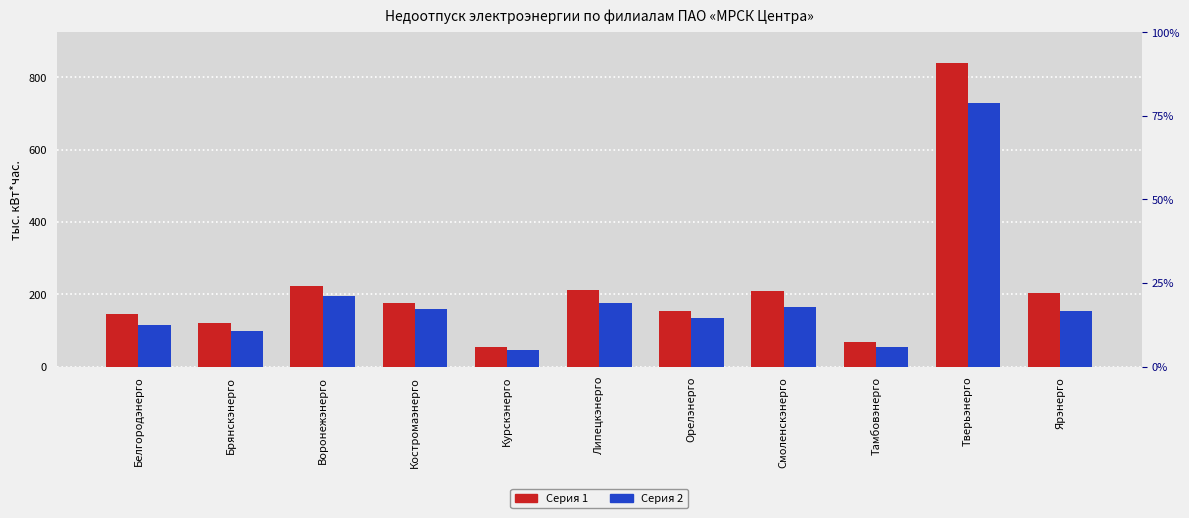

What is the sum of all Серия 2 values?

2024.1